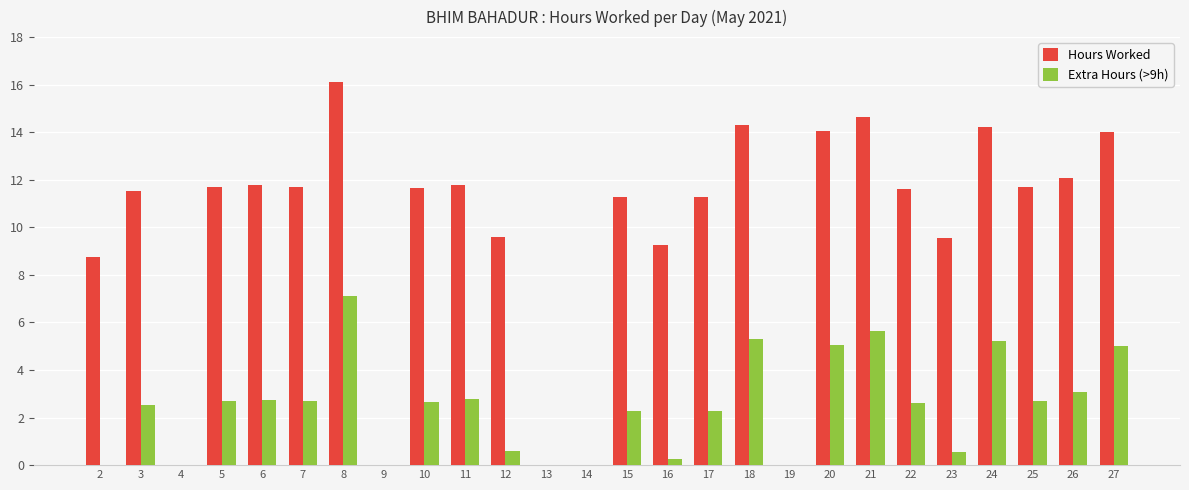

Which series has the widest spread of values?

Hours Worked